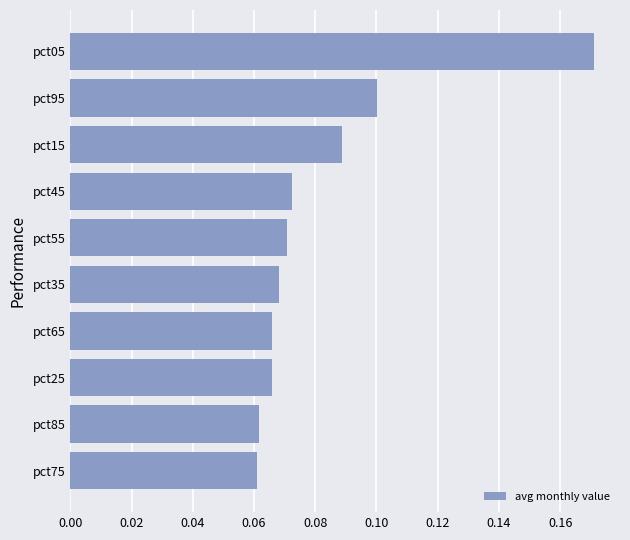

What is the change in value from pct65 to pct05?

+0.1